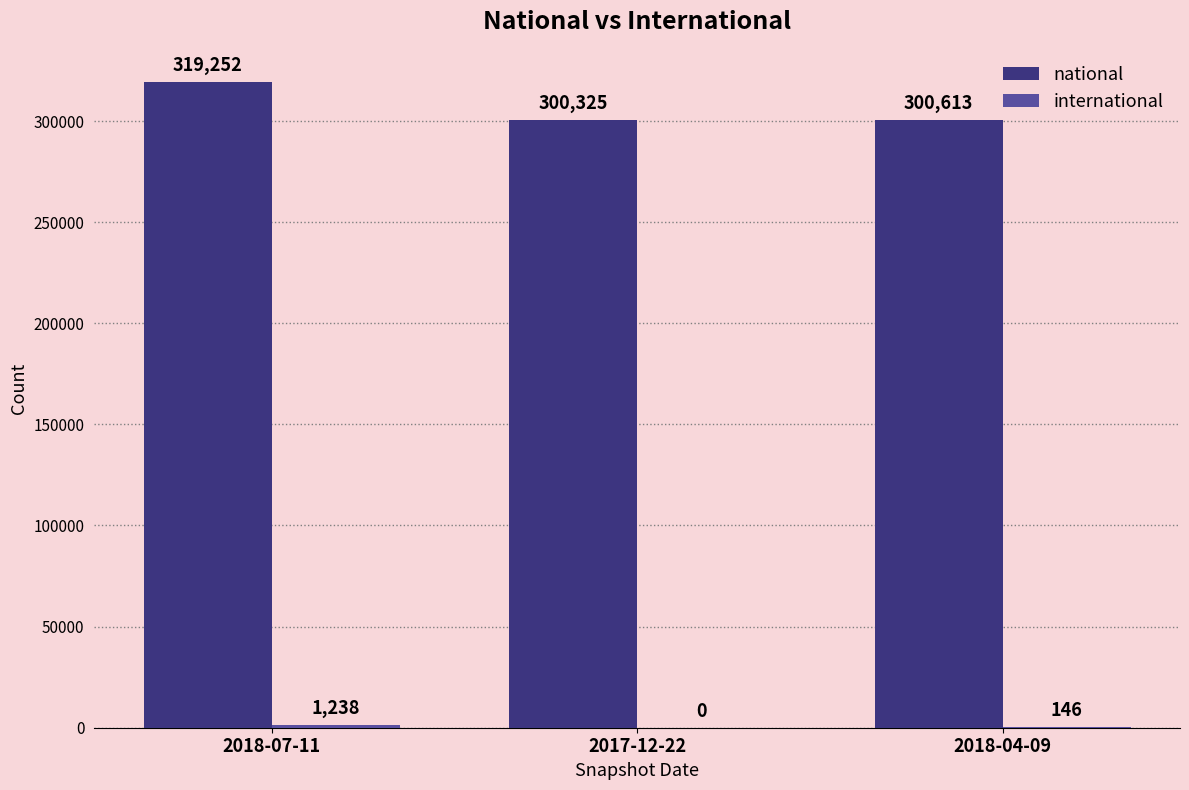

Which series changed the most between 2017-12-22 and 2018-04-09?

national